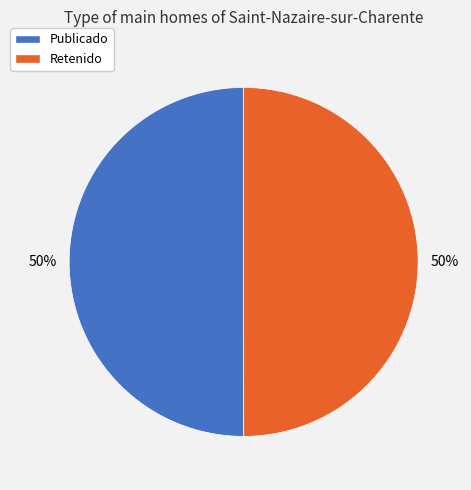

To the nearest percent, what is the average slice percentage?

50%